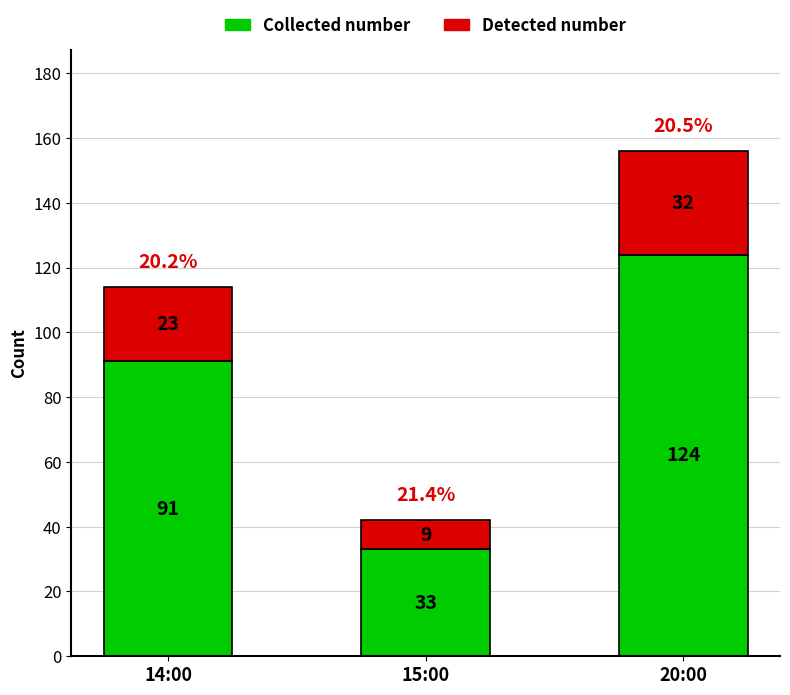

What is the sum of all Collected number values?

248